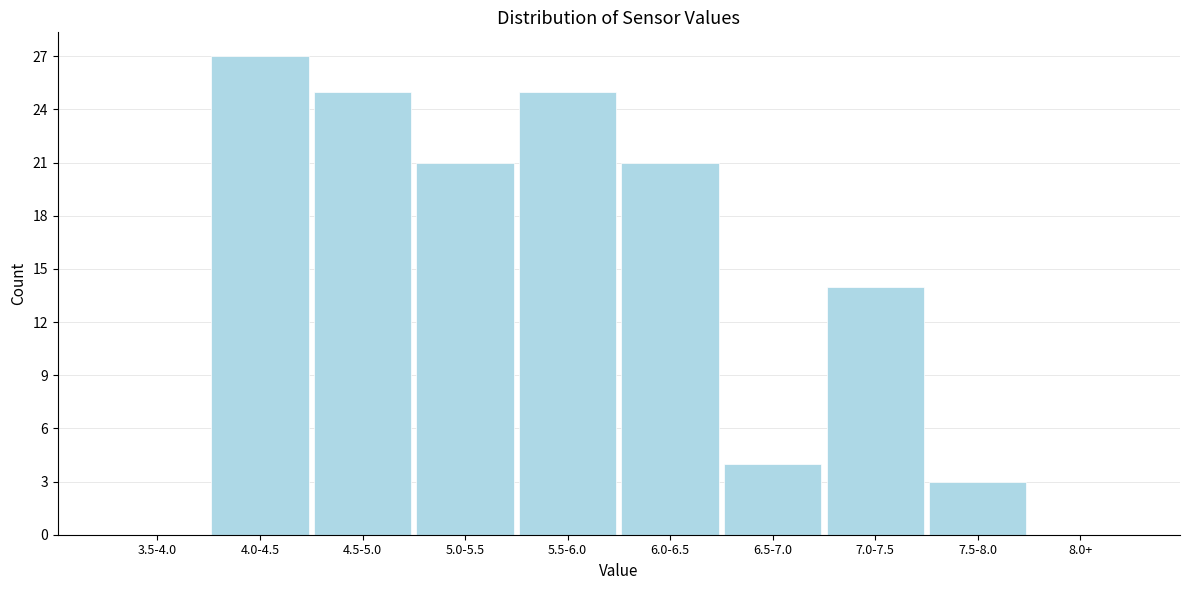

Reading left to right, transcribe all the data shown in this chart.

3.5-4.0=0	4.0-4.5=27	4.5-5.0=25	5.0-5.5=21	5.5-6.0=25	6.0-6.5=21	6.5-7.0=4	7.0-7.5=14	7.5-8.0=3	8.0+=0